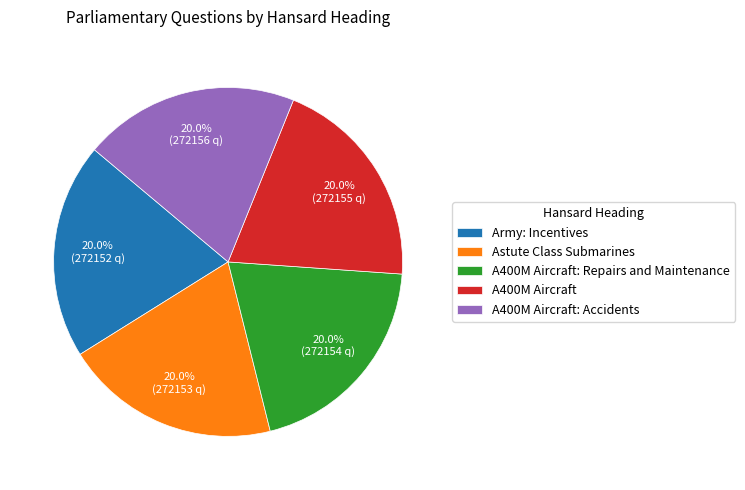

Does A400M Aircraft represent more than half of the total?

No